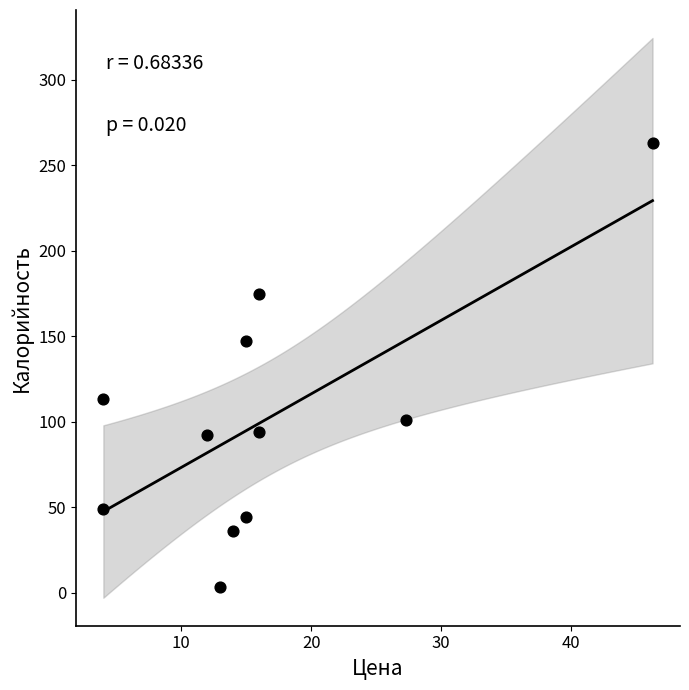

What is the average Y value?

101.6